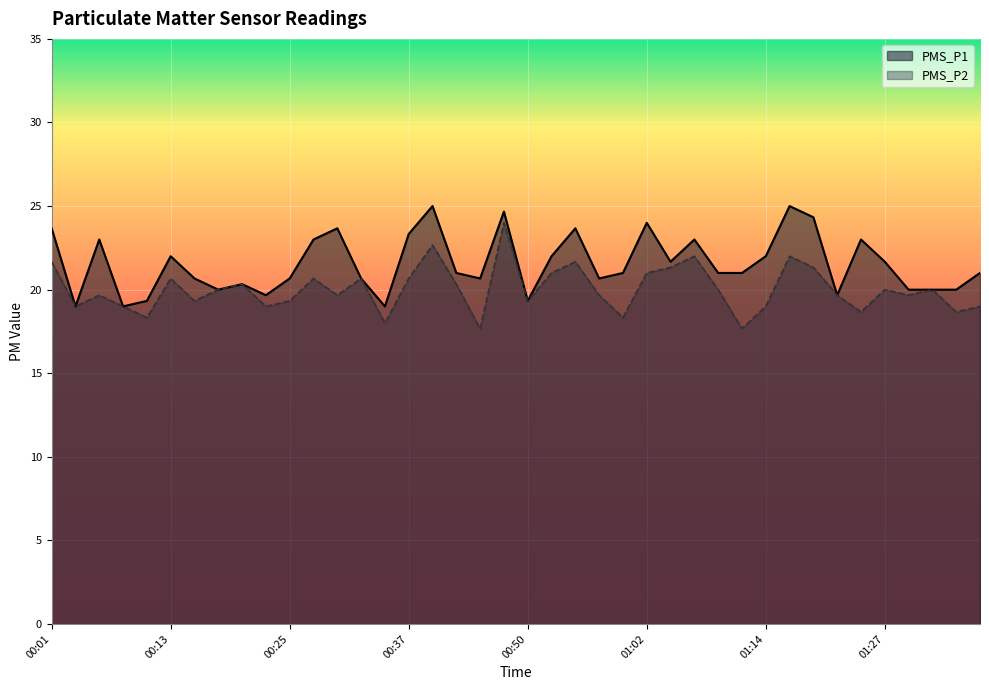

At which category does PMS_P2 reach its first local valley?

00:03